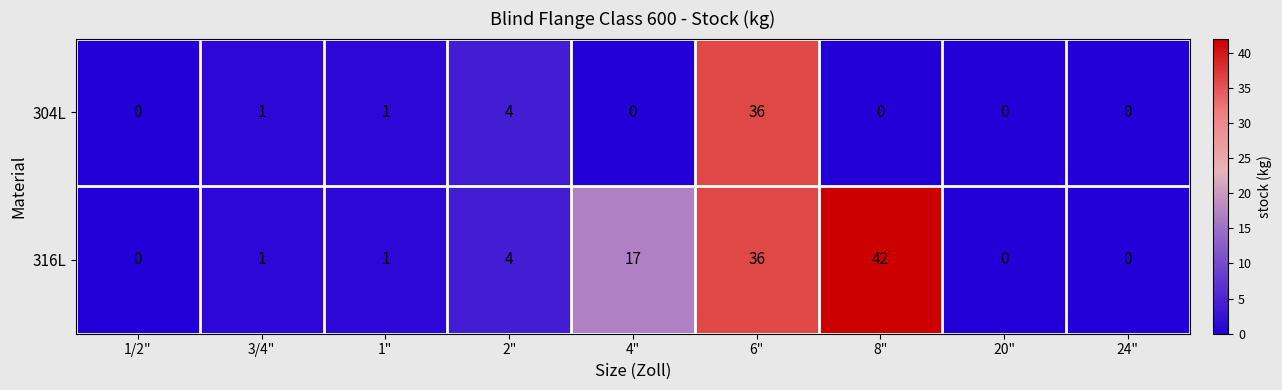

Reading left to right, what are all the values shown in this chart?

304L: 0	1	1	4	0	36	0	0	0
316L: 0	1	1	4	17	36	42	0	0